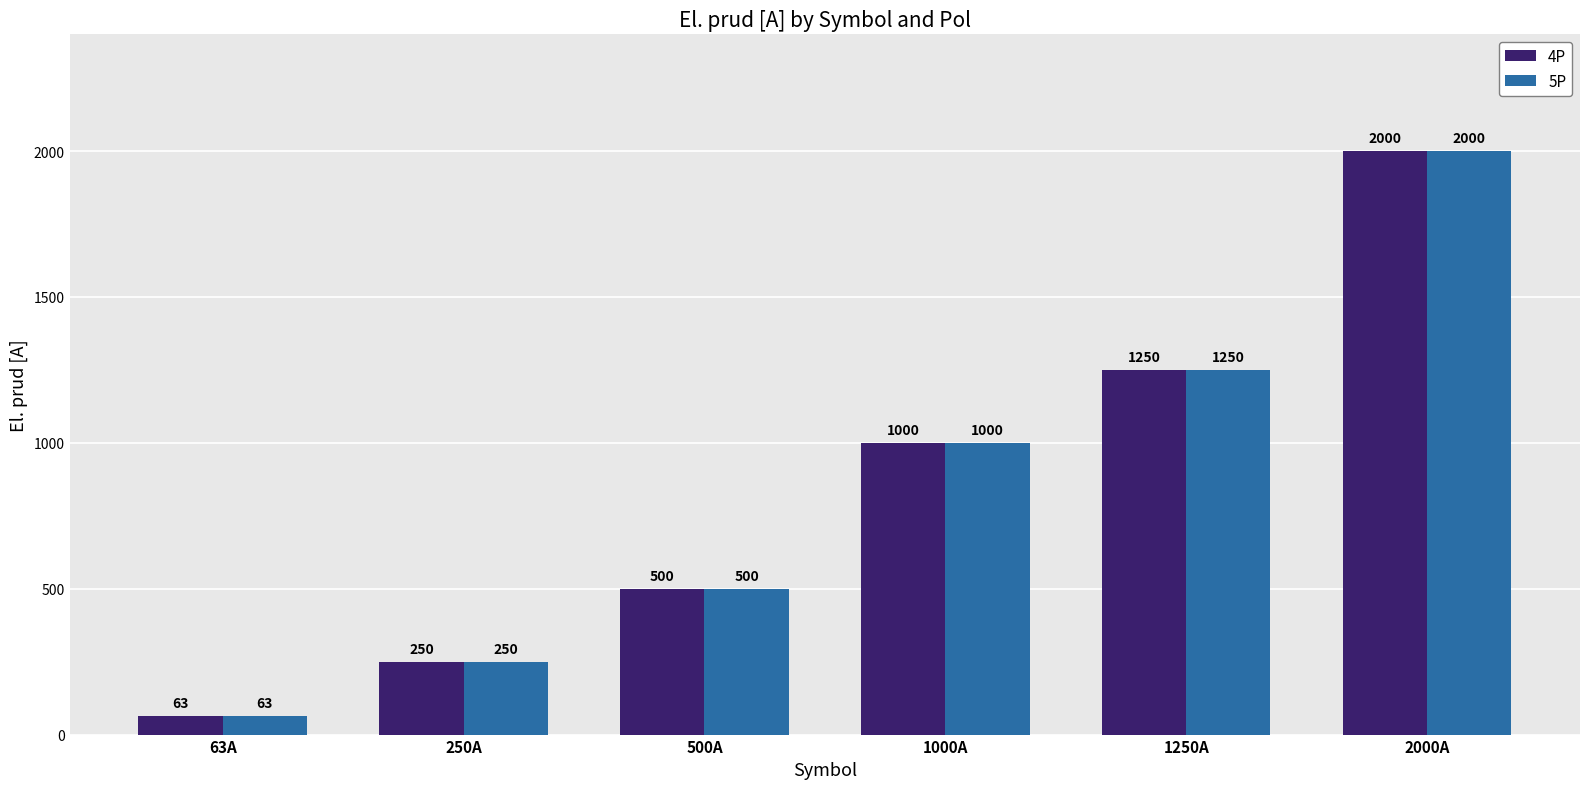

List the labels in order of 5P value, smallest first.

63A, 250A, 500A, 1000A, 1250A, 2000A